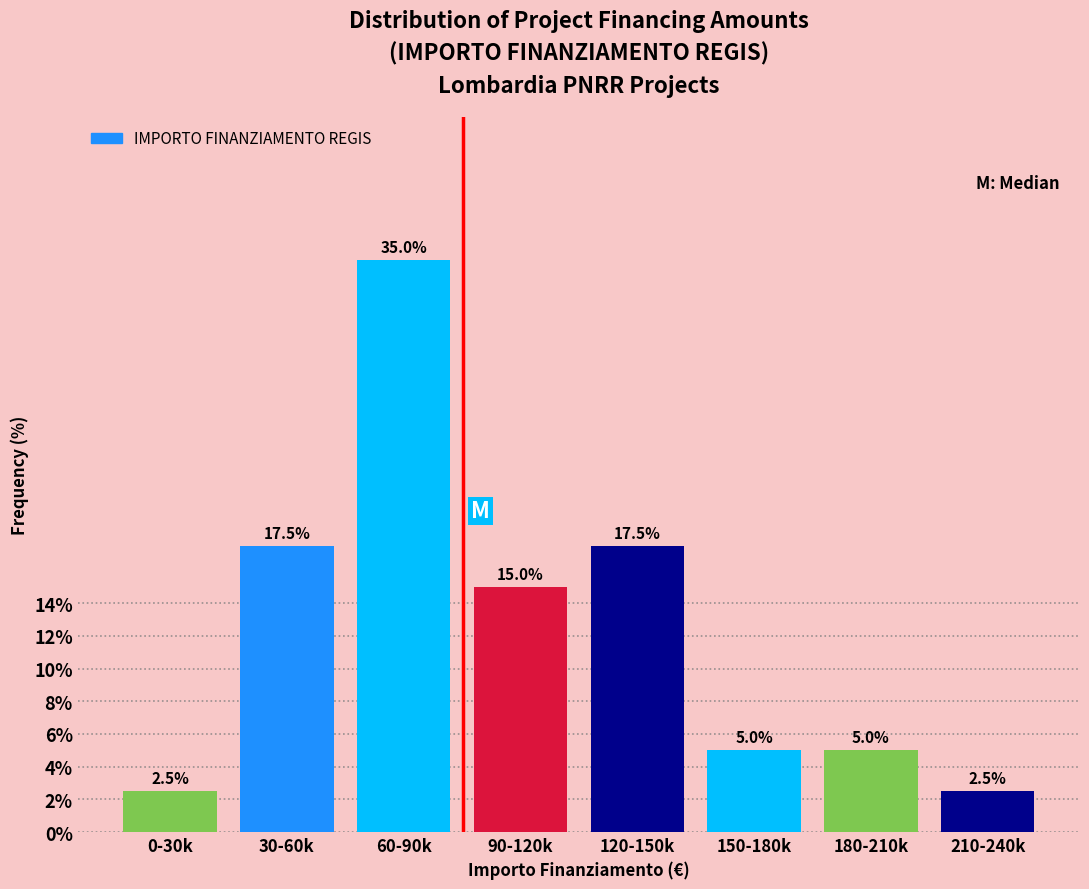

Reading left to right, extract all data points from this chart.

0-30k=2.5	30-60k=17.5	60-90k=35.0	90-120k=15.0	120-150k=17.5	150-180k=5.0	180-210k=5.0	210-240k=2.5